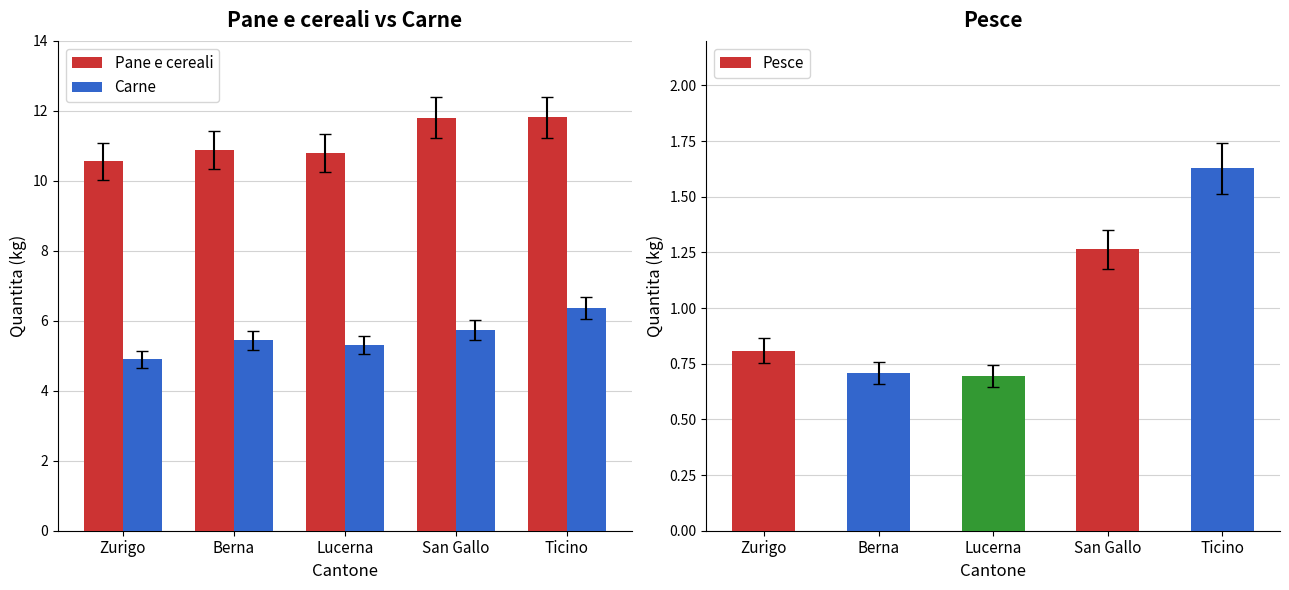

What are all the series names shown in the legend?

Pane e cereali, Carne, Pesce